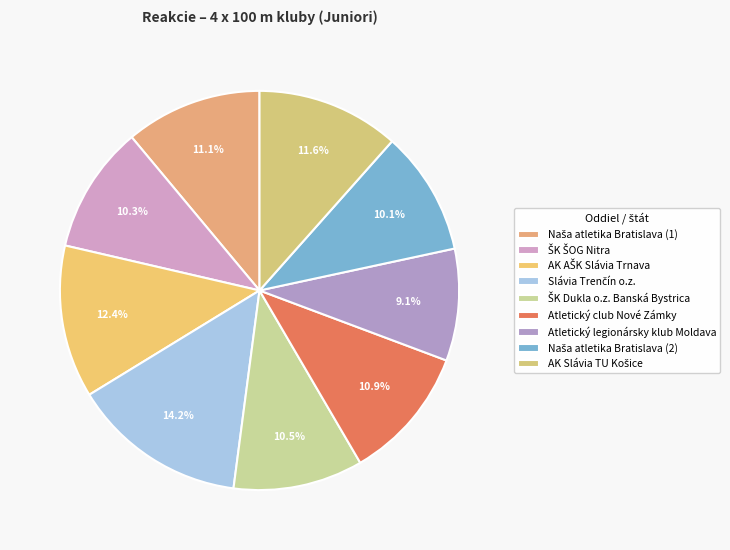

How many slices are in this pie chart?

9